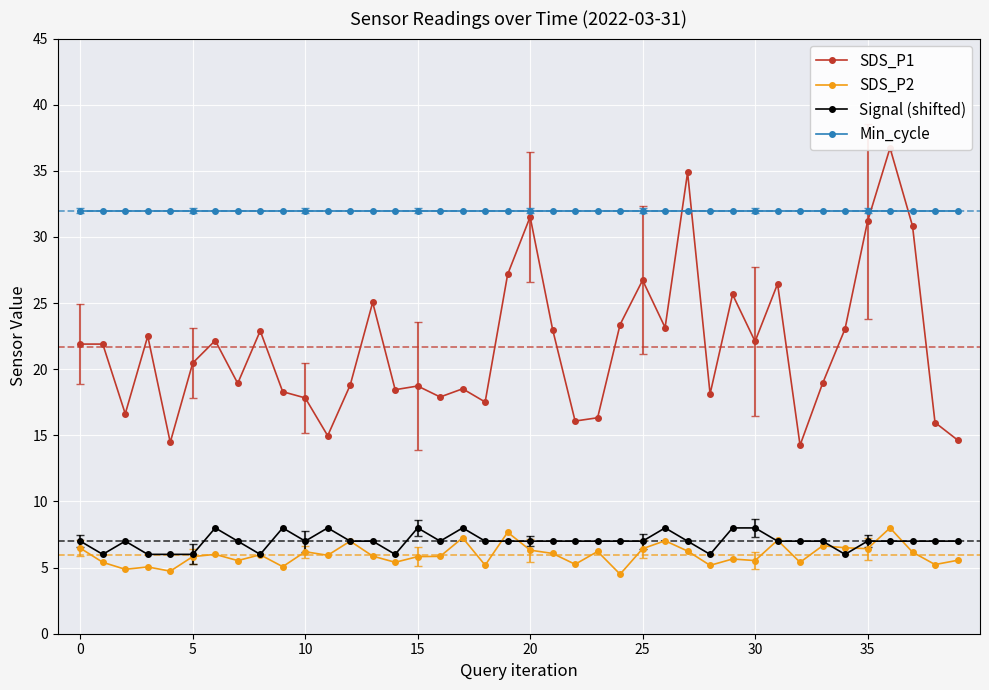

What is the lowest value of the Min_cycle series?

32.0